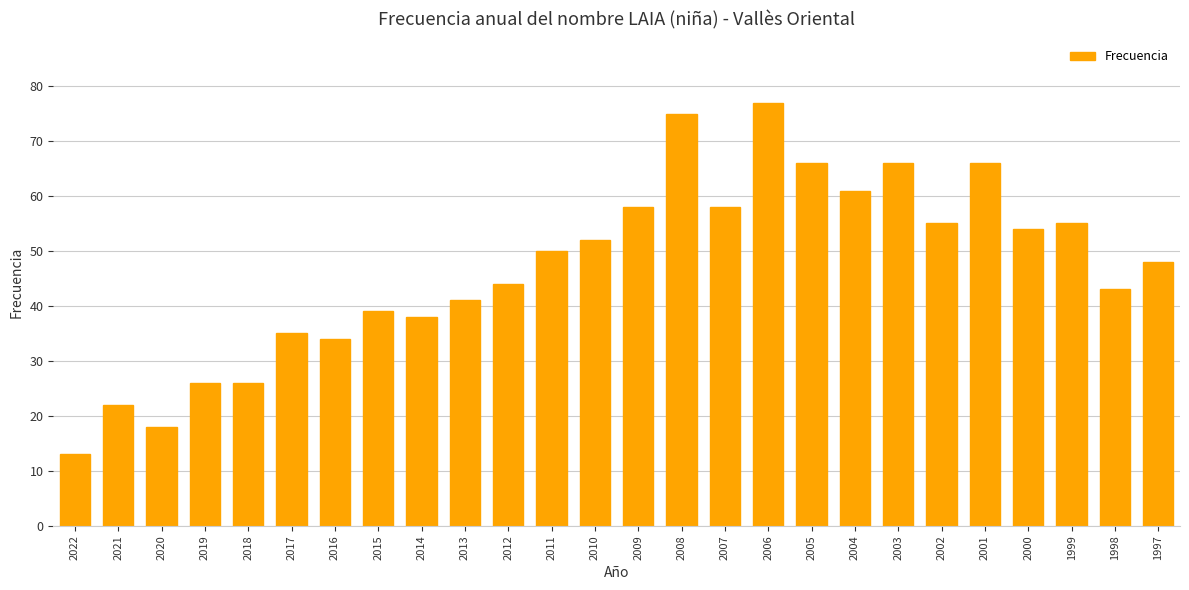

True or false: the data shows 34 at 2018.

False